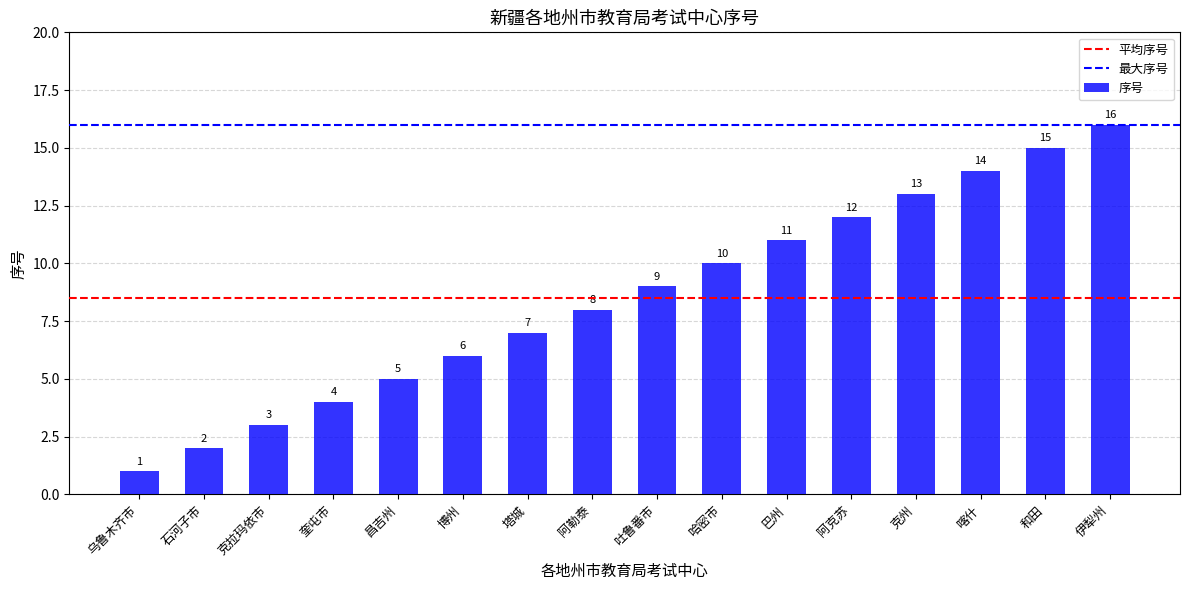

Rank the categories by value from lowest to highest.

乌鲁木齐市, 石河子市, 克拉玛依市, 奎屯市, 昌吉州, 博州, 塔城, 阿勒泰, 吐鲁番市, 哈密市, 巴州, 阿克苏, 克州, 喀什, 和田, 伊犁州